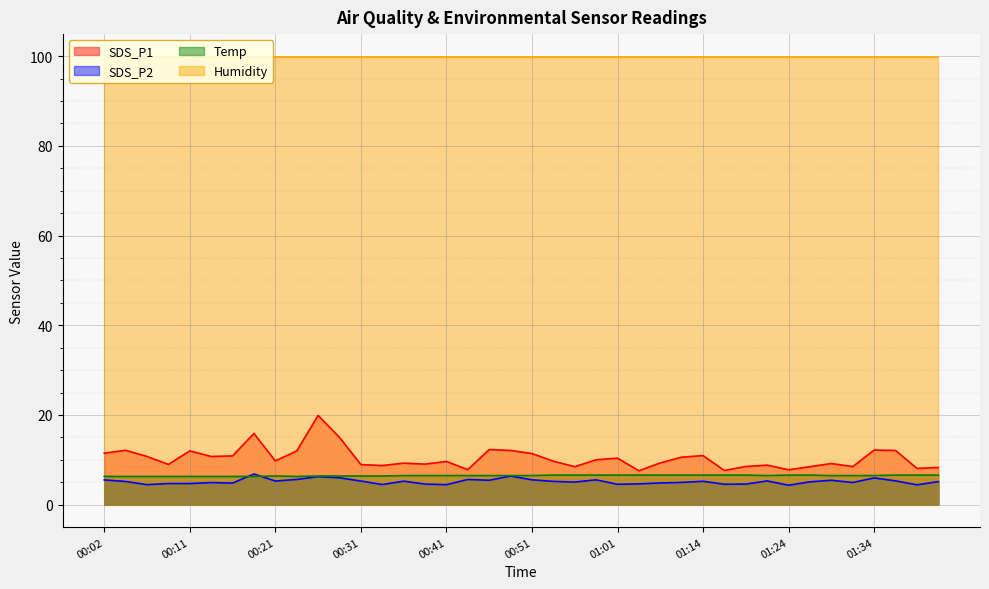

What is the minimum value shown in the chart?

4.3